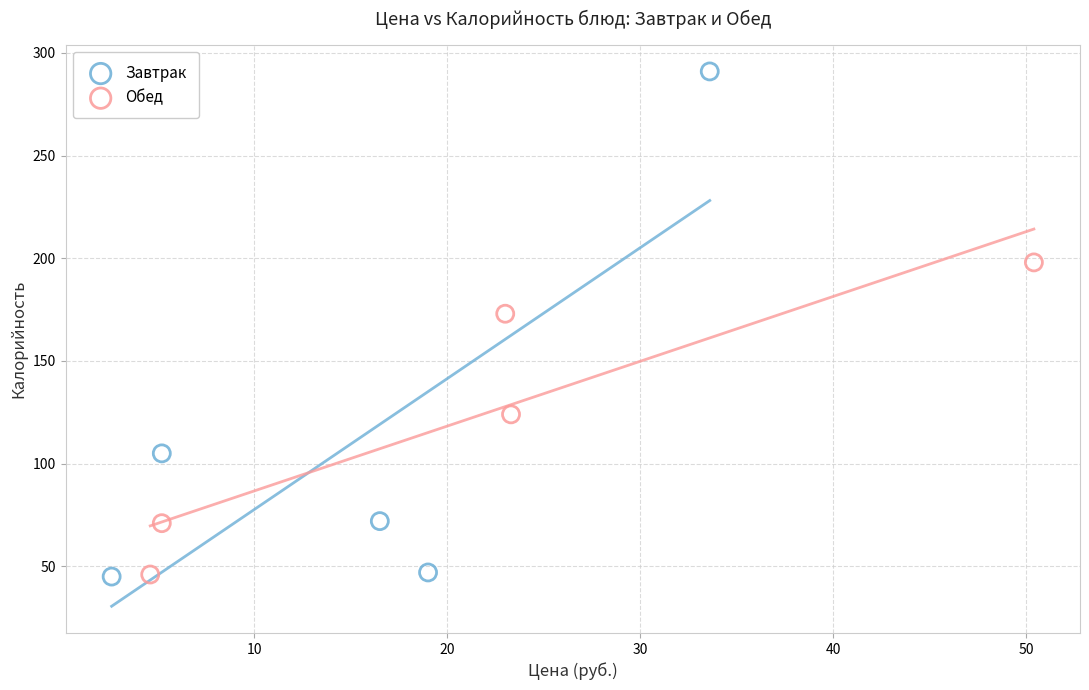

Which series reaches the maximum Y coordinate?

Завтрак